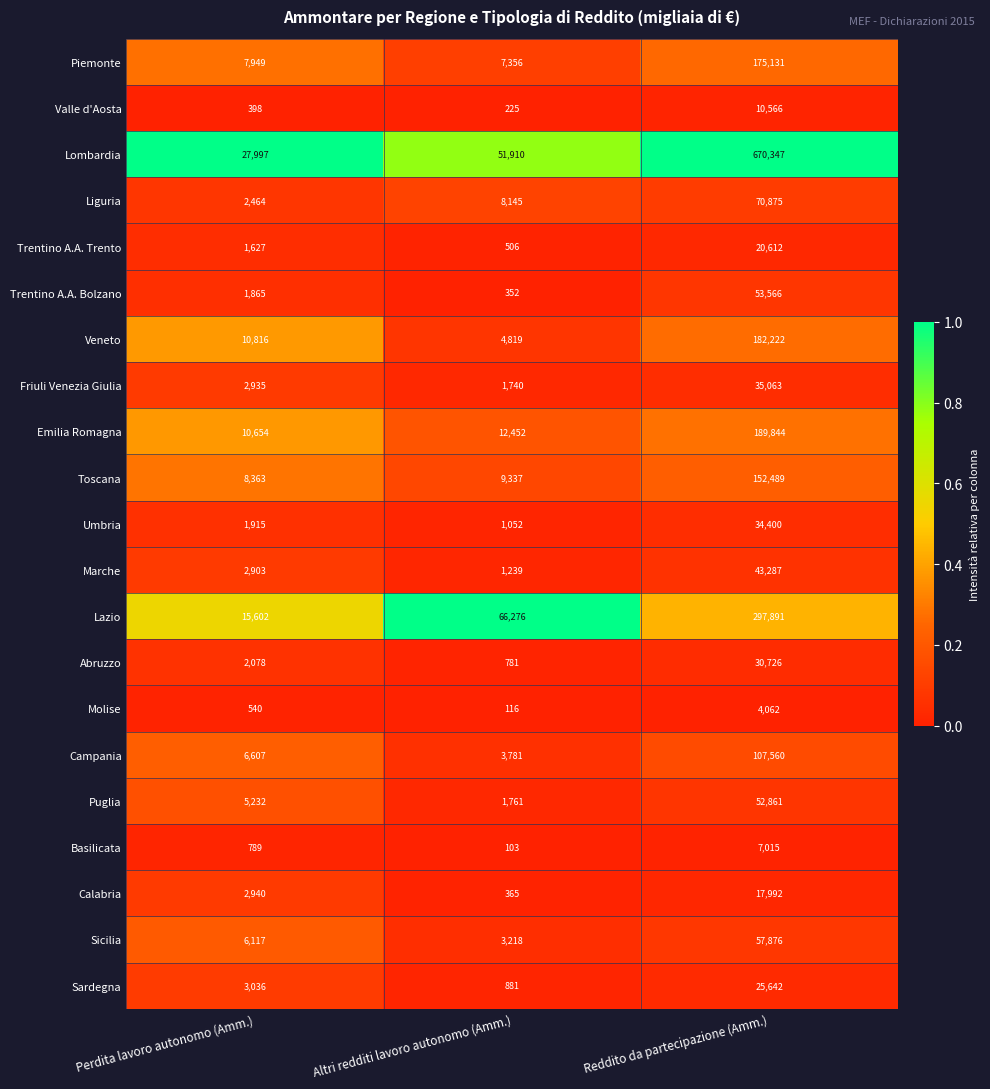

What is the difference between the highest and lowest values at Perdita lavoro autonomo (Amm.)?

27599